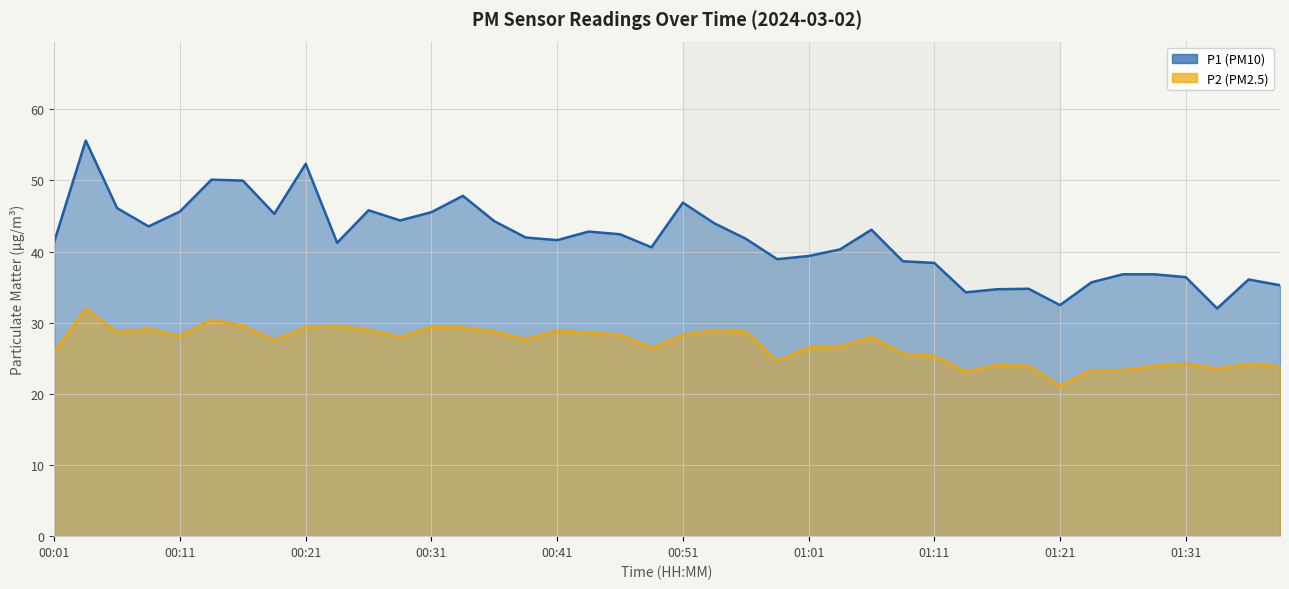

Rank the series by their average value, from lowest to highest.

P2, P1